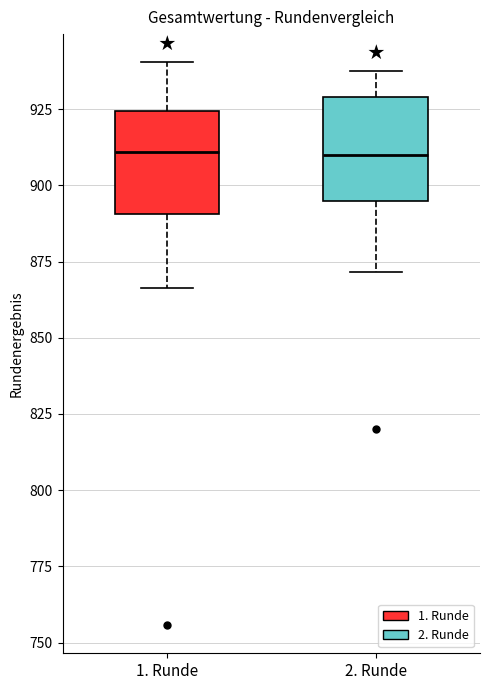

Reading left to right, transcribe this box plot: for each box, give where its median line is, the range the box spans, and where its two whiskers end, as read against the y-axis. The values are not printed on the chart, so give them approximately, as read against the axis.

1. Runde: median 910, box 890 to 925, whiskers 865 to 940
2. Runde: median 910, box 895 to 930, whiskers 870 to 935